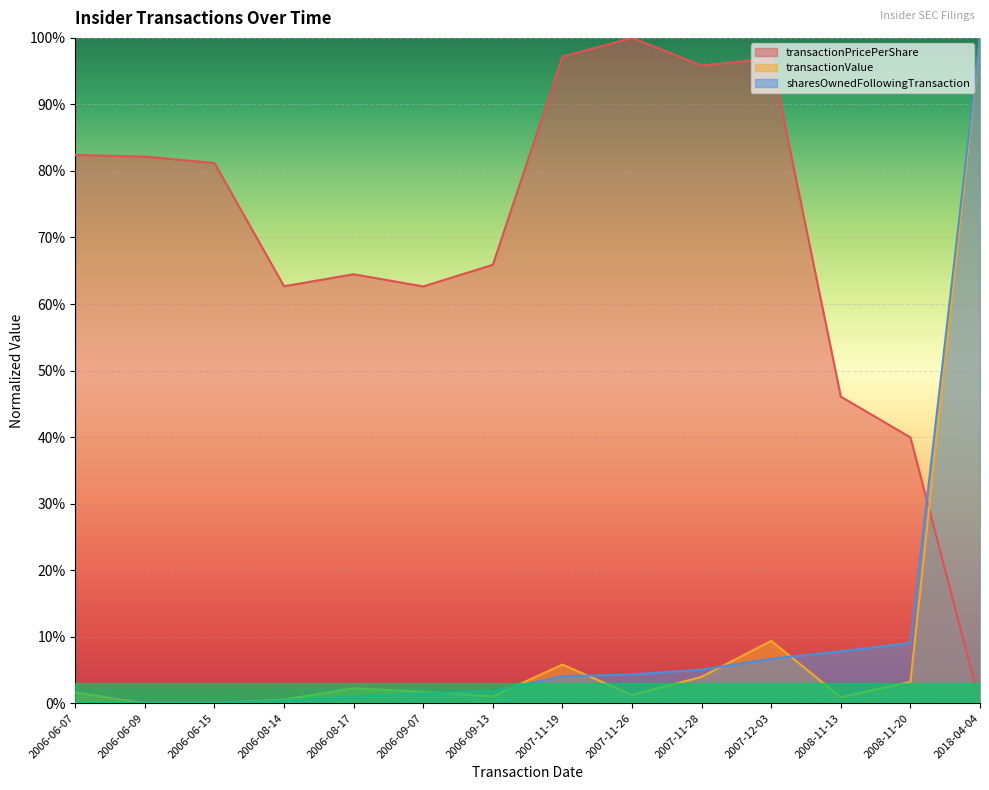

Reading left to right, transcribe all the data shown in this chart.

transactionPricePerShare: 2006-06-07=0.8	2006-06-09=0.8	2006-06-15=0.8	2006-08-14=0.6	2006-08-17=0.6	2006-09-07=0.6	2006-09-13=0.7	2007-11-19=1.0	2007-11-26=1.0	2007-11-28=1.0	2007-12-03=1.0	2008-11-13=0.5	2008-11-20=0.4	2018-04-04=0.0
transactionValue: 2006-06-07=0.0	2006-06-09=0.0	2006-06-15=0.0	2006-08-14=0.0	2006-08-17=0.0	2006-09-07=0.0	2006-09-13=0.0	2007-11-19=0.1	2007-11-26=0.0	2007-11-28=0.0	2007-12-03=0.1	2008-11-13=0.0	2008-11-20=0.0	2018-04-04=1.0
sharesOwnedFollowingTransaction: 2006-06-07=0.0	2006-06-09=0.0	2006-06-15=0.0	2006-08-14=0.0	2006-08-17=0.0	2006-09-07=0.0	2006-09-13=0.0	2007-11-19=0.0	2007-11-26=0.0	2007-11-28=0.1	2007-12-03=0.1	2008-11-13=0.1	2008-11-20=0.1	2018-04-04=1.0